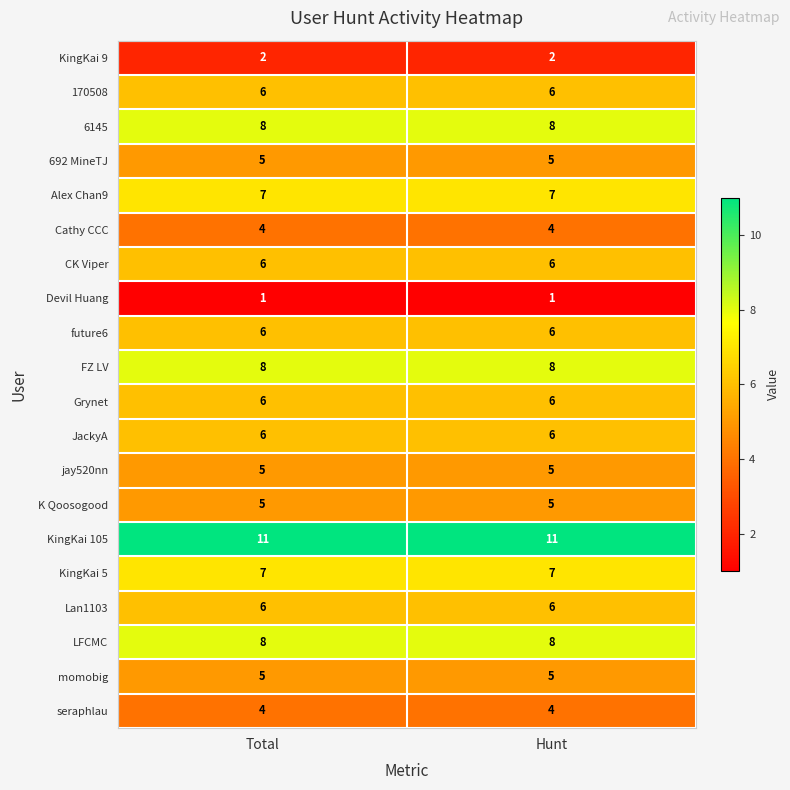

The value of JackyA at Hunt is 6. True or false?

True